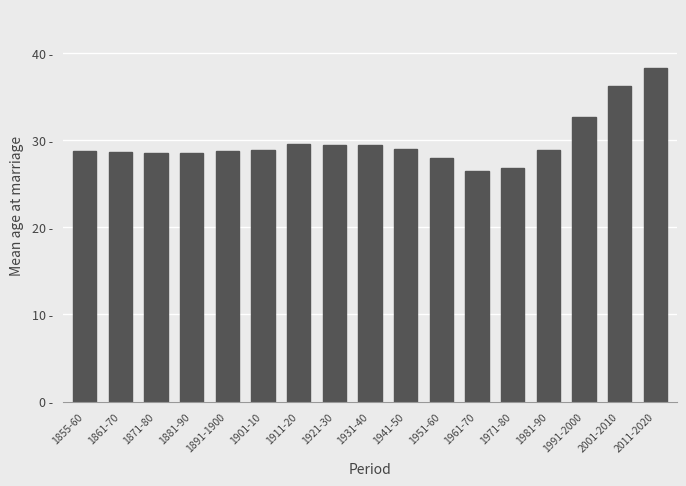

Reading left to right, transcribe all the data shown in this chart.

1855-60=28.8	1861-70=28.6	1871-80=28.5	1881-90=28.5	1891-1900=28.7	1901-10=28.9	1911-20=29.6	1921-30=29.4	1931-40=29.4	1941-50=29.0	1951-60=27.9	1961-70=26.5	1971-80=26.8	1981-90=28.9	1991-2000=32.7	2001-2010=36.2	2011-2020=38.3